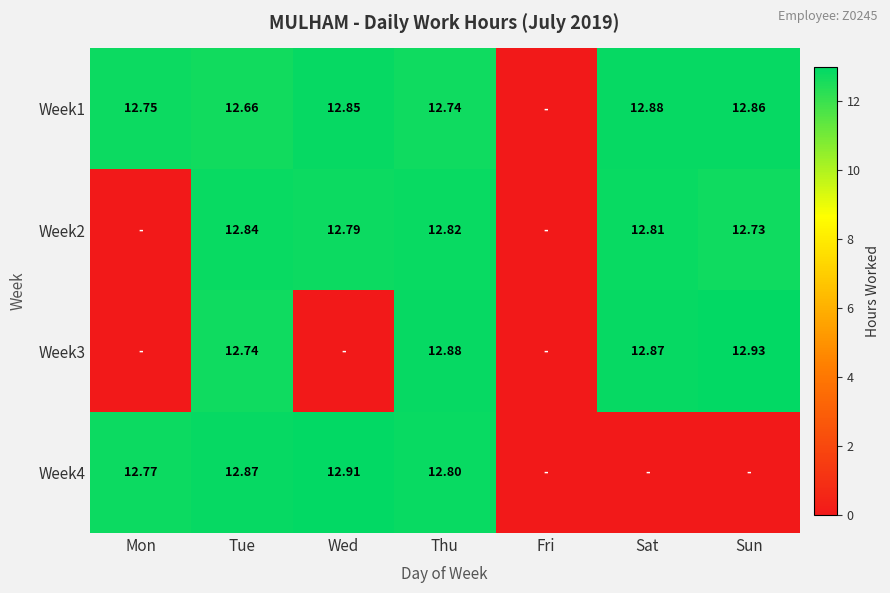

Which series has the widest spread of values?

Week3